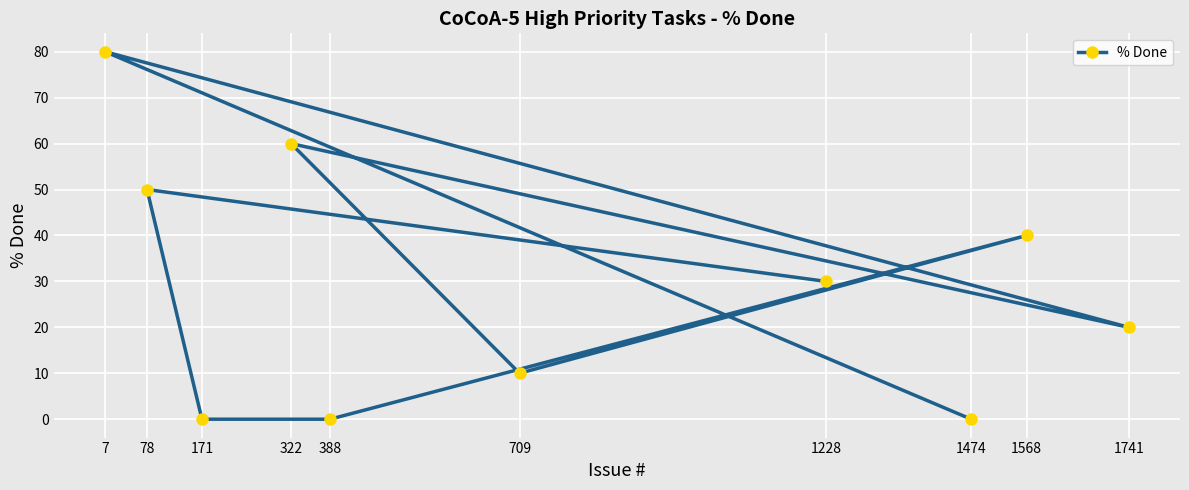

List the labels in order of value, largest first.

7, 322, 78, 1568, 1228, 1741, 709, 171, 388, 1474